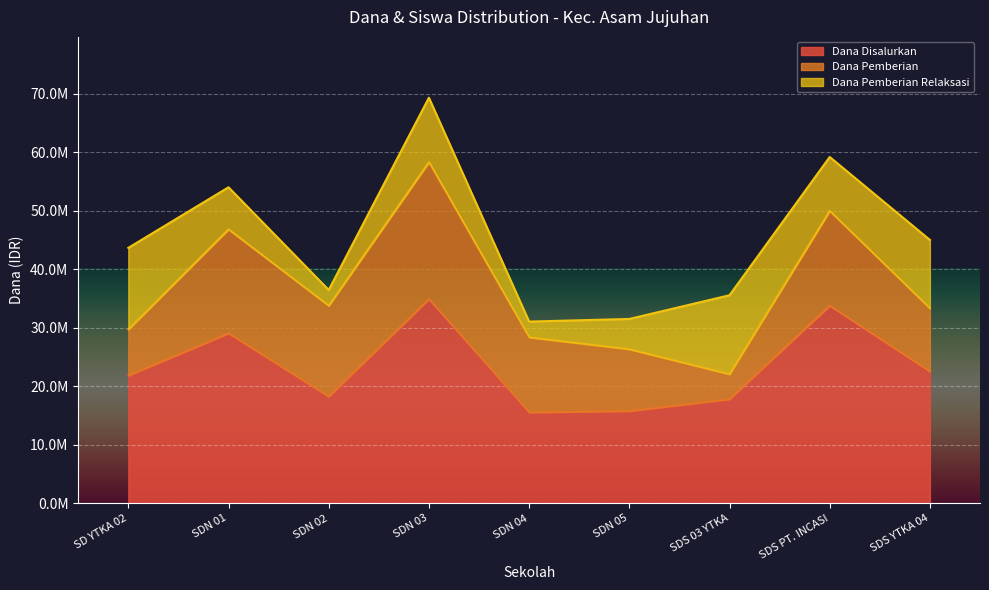

Between SDS 03 YTKA and SDS PT. INCASI, which series saw the biggest shift?

Dana Disalurkan